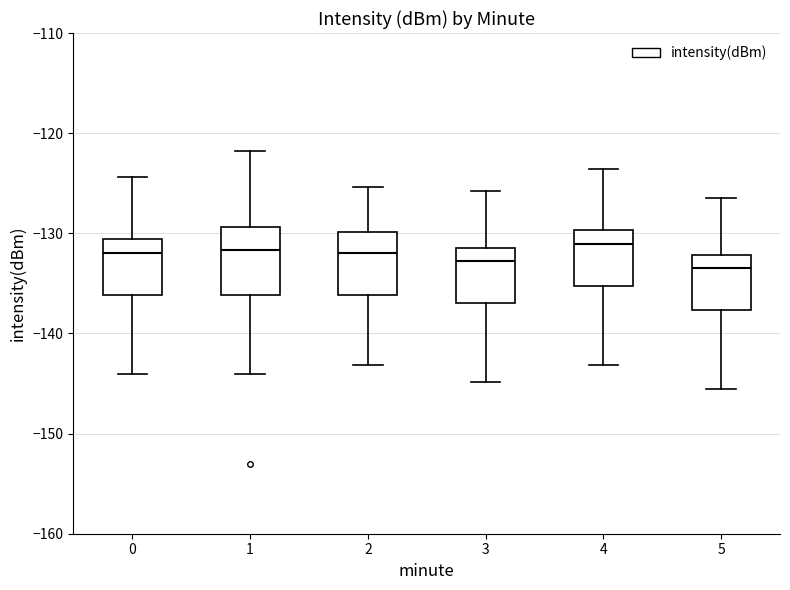

Reading left to right, transcribe this box plot: for each box, give where its median line is, the range the box spans, and where its two whiskers end, as read against the y-axis. The values are not printed on the chart, so give them approximately, as read against the axis.

0: median -132, box -136 to -131, whiskers -144 to -124
1: median -132, box -136 to -129, whiskers -144 to -122
2: median -132, box -136 to -130, whiskers -143 to -125
3: median -133, box -137 to -131, whiskers -145 to -126
4: median -131, box -135 to -130, whiskers -143 to -124
5: median -133, box -138 to -132, whiskers -146 to -126